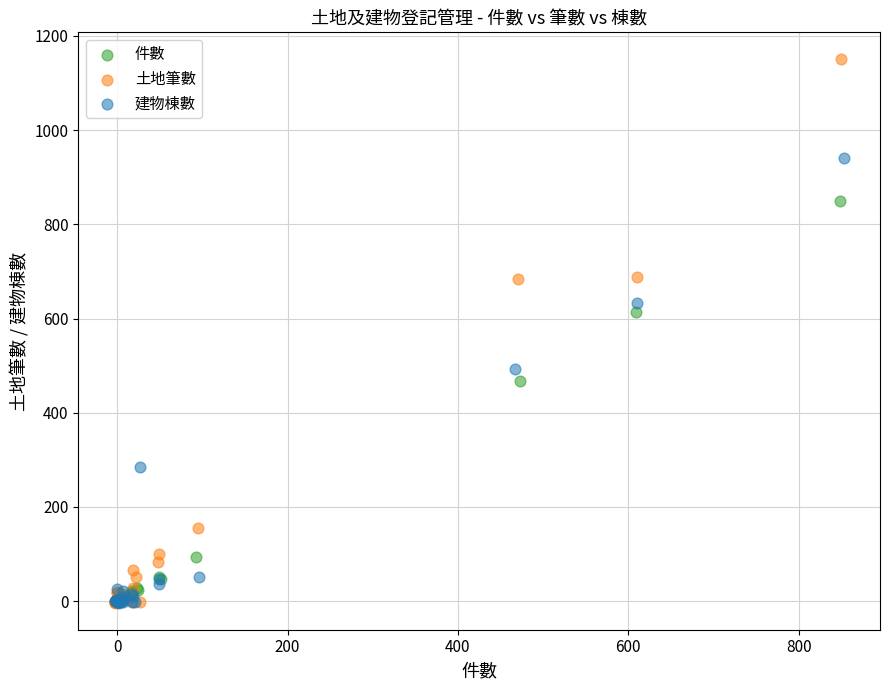

Which series contains the highest Y value?

土地筆數